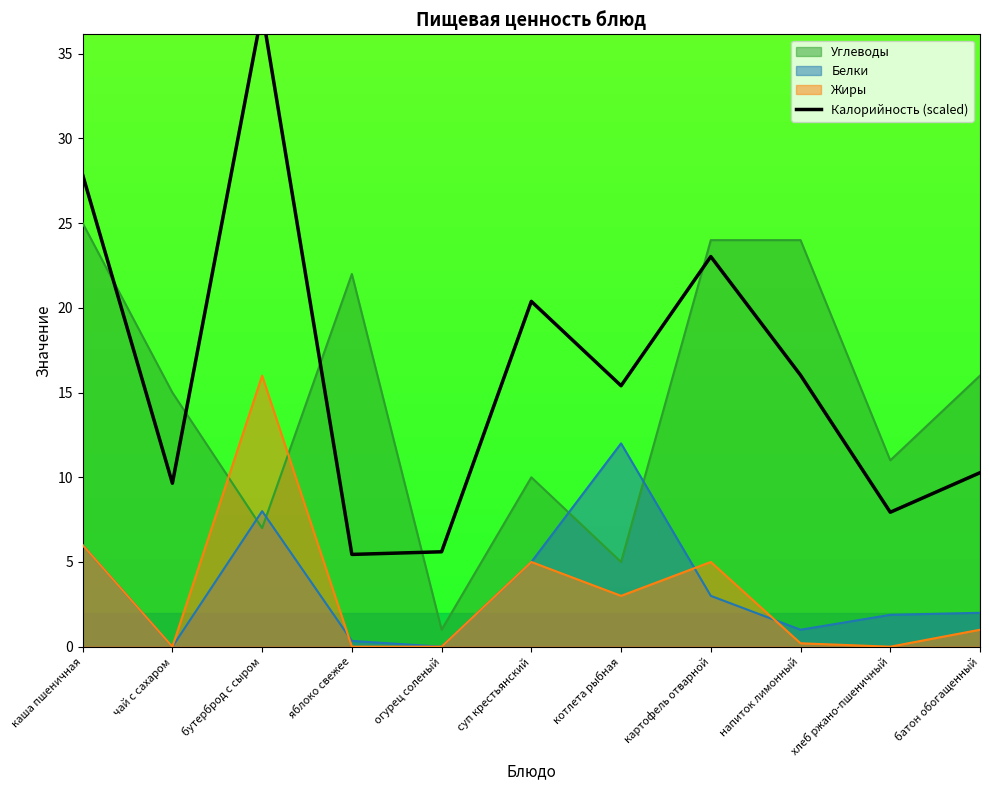

Where is the data nearest to the value 21?

суп крестьянский